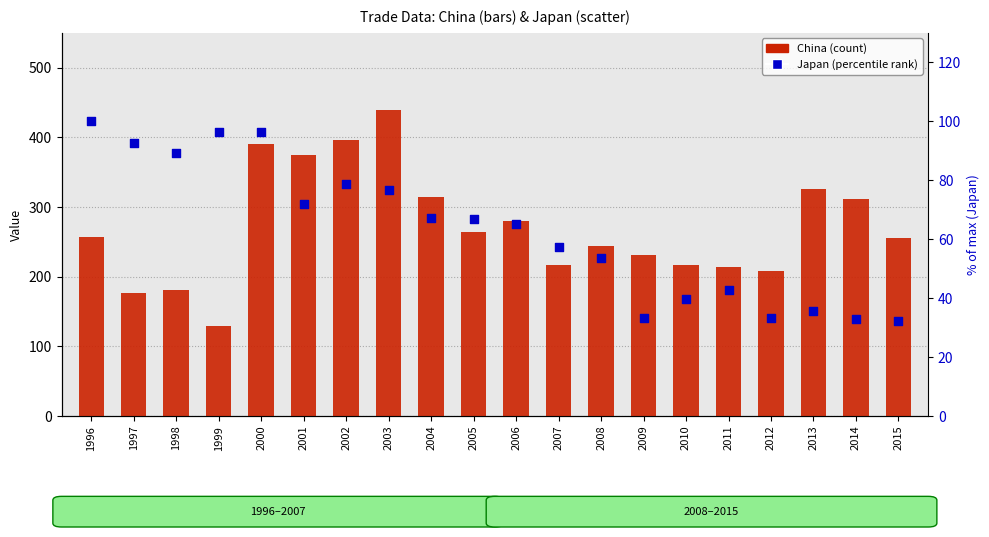

Is the value of China at 2006 greater than the value of Japan (% of max) at 2011?

Yes